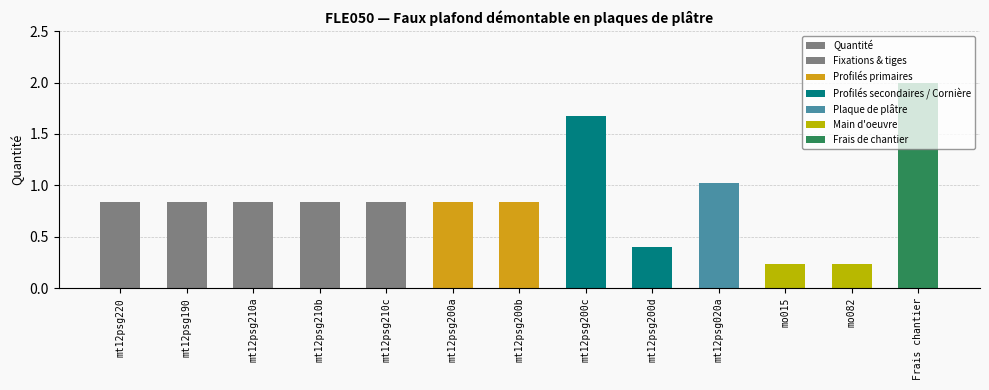

Reading right to left, list all the values displayed in this chart.

Frais chantier=2.0	mo082=0.2	mo015=0.2	mt12psg020a=1.0	mt12psg200d=0.4	mt12psg200c=1.7	mt12psg200b=0.8	mt12psg200a=0.8	mt12psg210c=0.8	mt12psg210b=0.8	mt12psg210a=0.8	mt12psg190=0.8	mt12psg220=0.8